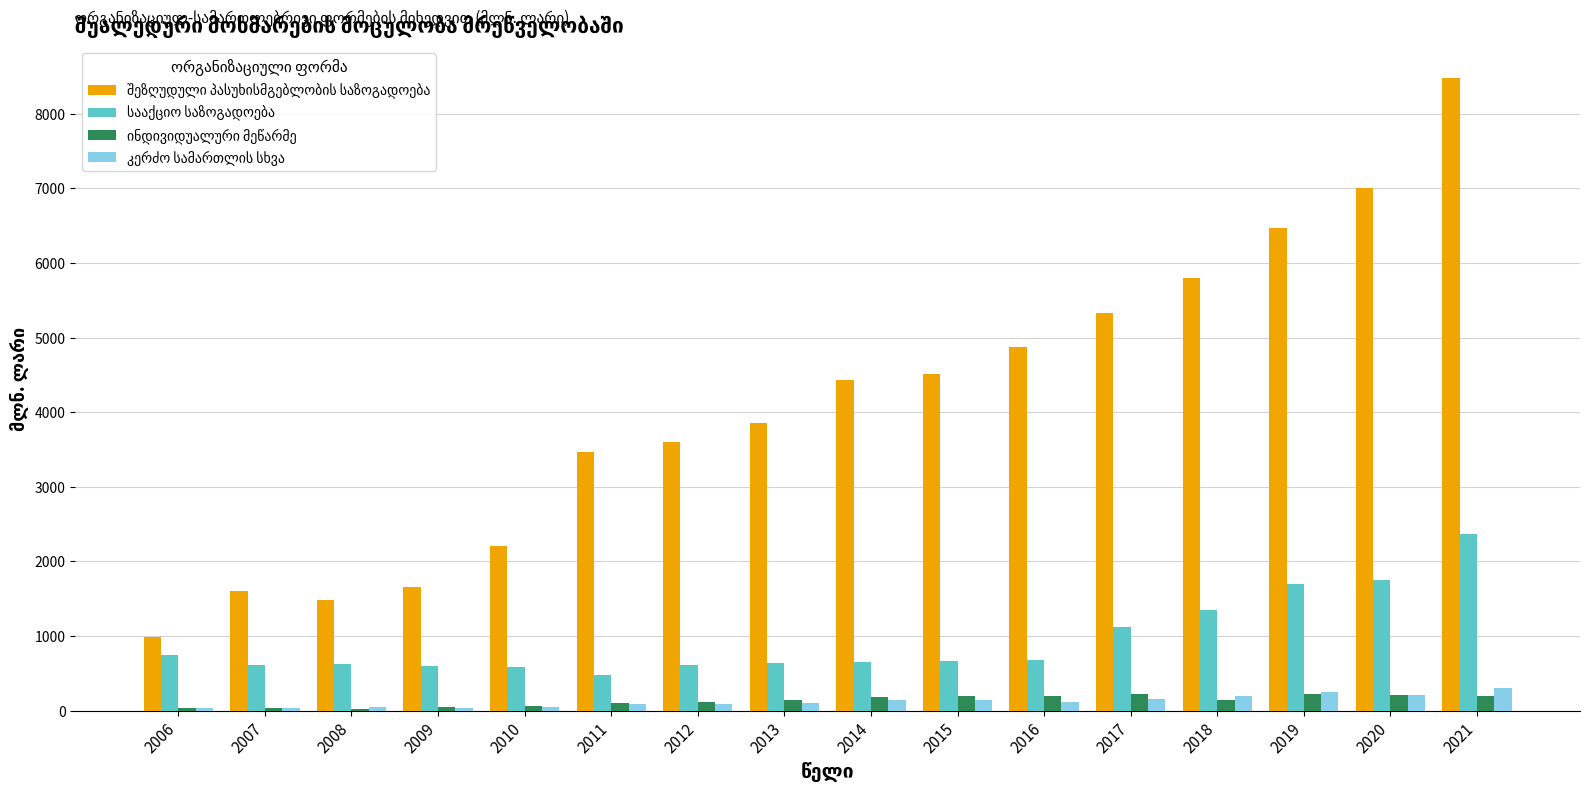

At which category is the sum across all series the highest?

2021